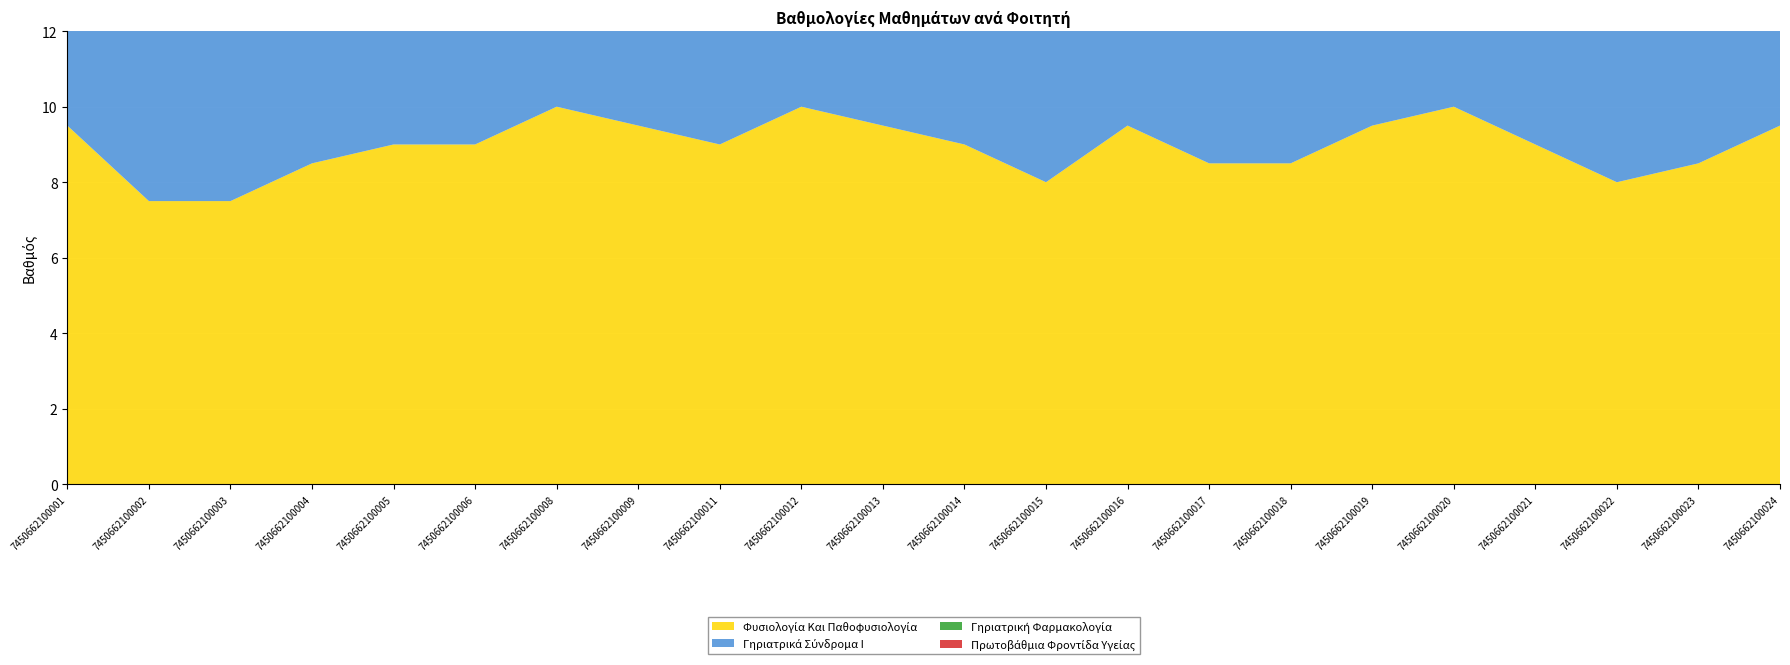

Reading left to right, what are all the values shown in this chart?

Φυσιολογία Και Παθοφυσιολογία: 7450662100001=9.5	7450662100002=7.5	7450662100003=7.5	7450662100004=8.5	7450662100005=9.0	7450662100006=9.0	7450662100008=10.0	7450662100009=9.5	7450662100011=9.0	7450662100012=10.0	7450662100013=9.5	7450662100014=9.0	7450662100015=8.0	7450662100016=9.5	7450662100017=8.5	7450662100018=8.5	7450662100019=9.5	7450662100020=10.0	7450662100021=9.0	7450662100022=8.0	7450662100023=8.5	7450662100024=9.5
Γηριατρικά Σύνδρομα Ι: 7450662100001=10.0	7450662100002=10.0	7450662100003=8.5	7450662100004=8.5	7450662100005=9.0	7450662100006=10.0	7450662100008=10.0	7450662100009=10.0	7450662100011=8.5	7450662100012=10.0	7450662100013=10.0	7450662100014=10.0	7450662100015=10.0	7450662100016=9.0	7450662100017=9.0	7450662100018=10.0	7450662100019=10.0	7450662100020=9.5	7450662100021=10.0	7450662100022=9.5	7450662100023=10.0	7450662100024=9.0
Γηριατρική Φαρμακολογία: 7450662100001=9.5	7450662100002=8.5	7450662100003=7.5	7450662100004=7.0	7450662100005=9.0	7450662100006=8.5	7450662100008=9.5	7450662100009=9.0	7450662100011=8.0	7450662100012=9.5	7450662100013=8.5	7450662100014=9.5	7450662100015=9.0	7450662100016=9.0	7450662100017=8.5	7450662100018=8.0	7450662100019=8.5	7450662100020=9.0	7450662100021=8.5	7450662100022=8.5	7450662100023=9.0	7450662100024=9.5
Πρωτοβάθμια Φροντίδα Υγείας: 7450662100001=7.5	7450662100002=9.5	7450662100003=8.0	7450662100004=8.5	7450662100005=9.0	7450662100006=9.5	7450662100008=9.5	7450662100009=10.0	7450662100011=8.5	7450662100012=10.0	7450662100013=10.0	7450662100014=9.0	7450662100015=8.5	7450662100016=8.5	7450662100017=9.5	7450662100018=9.0	7450662100019=10.0	7450662100020=9.0	7450662100021=9.5	7450662100022=8.5	7450662100023=9.5	7450662100024=9.0